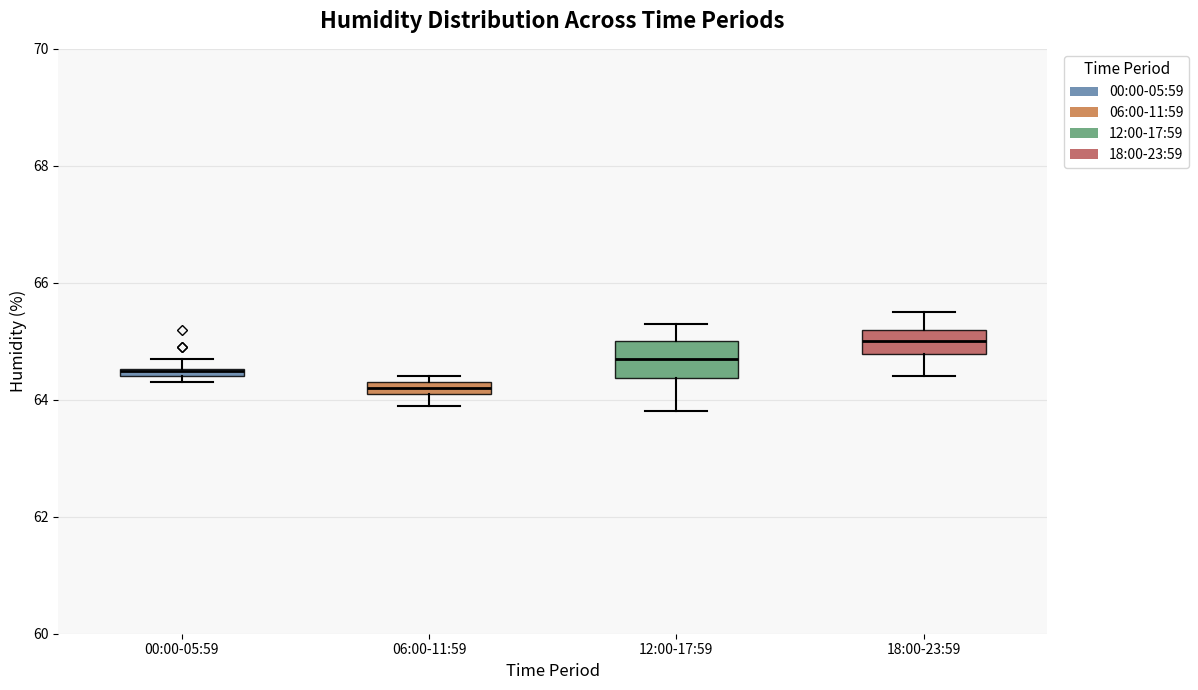

Where is the upper edge of the box for 18:00-23:59 on the y-axis? The values are not printed on the chart, so give them approximately, as read against the axis.

65.2